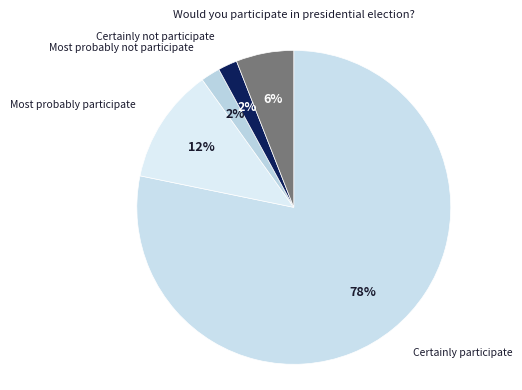

How many slices are in this pie chart?

5